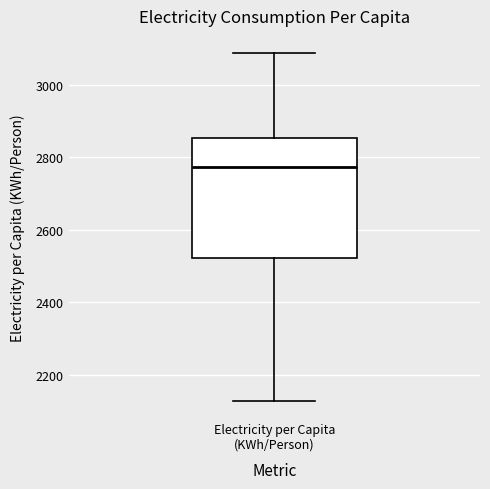

Read this box plot against the y-axis: the position of the median line, the range covered by the box, and the ends of both whiskers. The values are not printed on the chart, so give them approximately, as read against the axis.

median 2780, box 2520 to 2860, whiskers 2120 to 3080